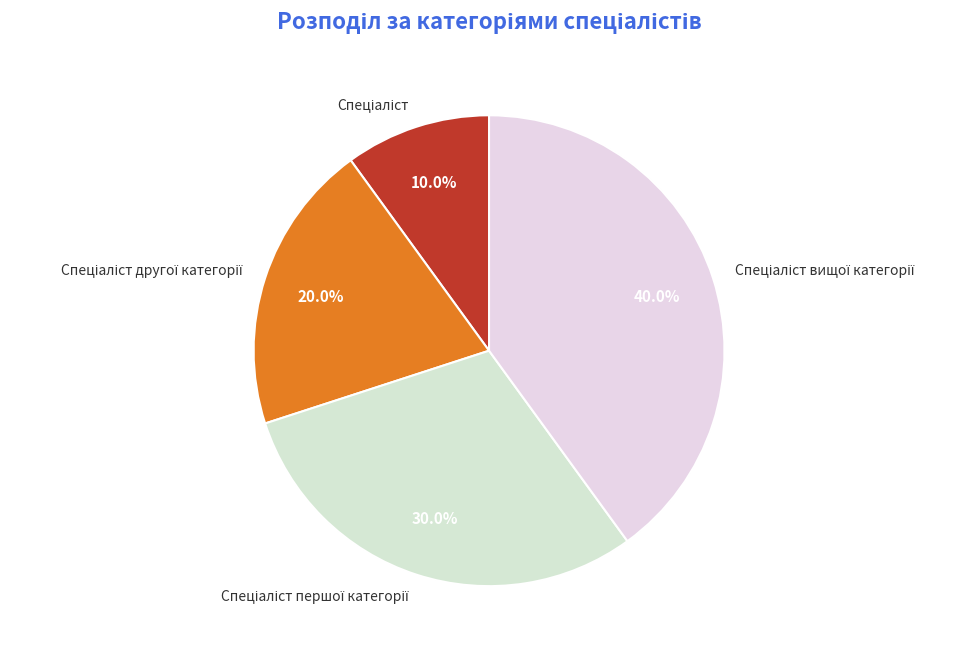

Does any single category account for the majority?

No